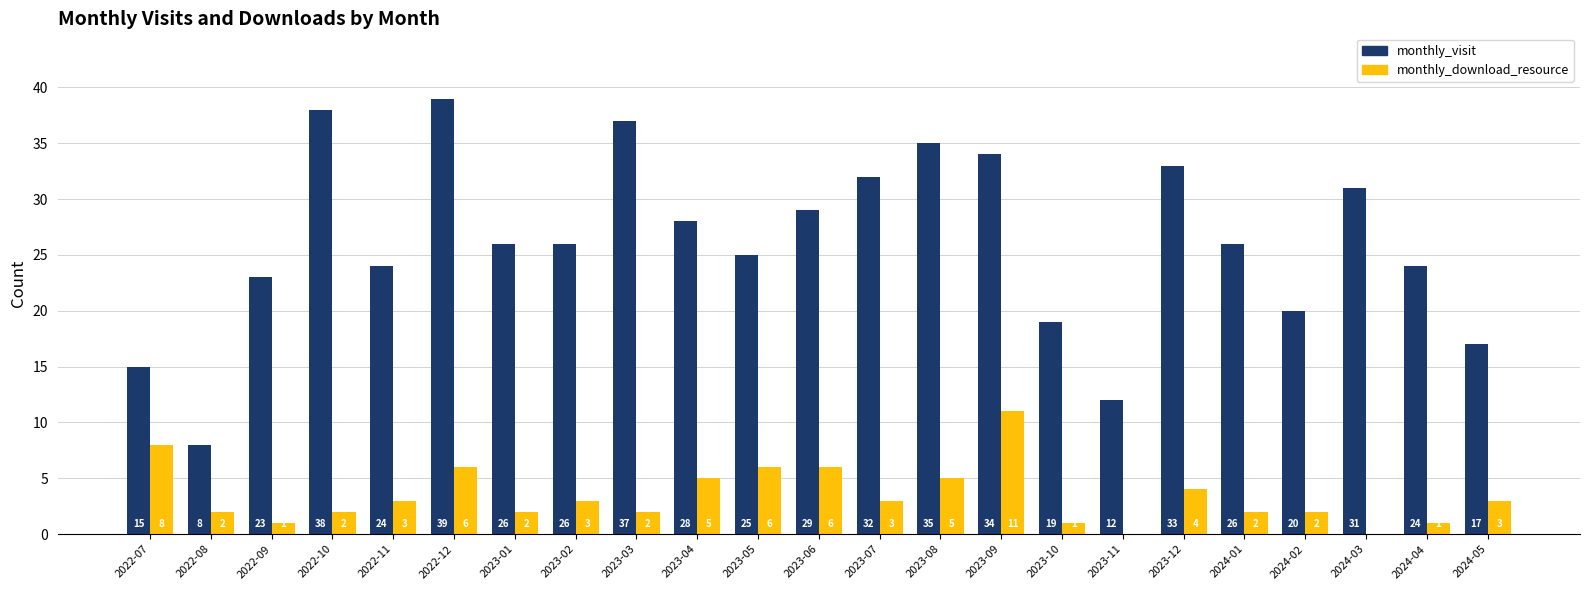

What value does the monthly_download_resource series have at 2023-06?

6